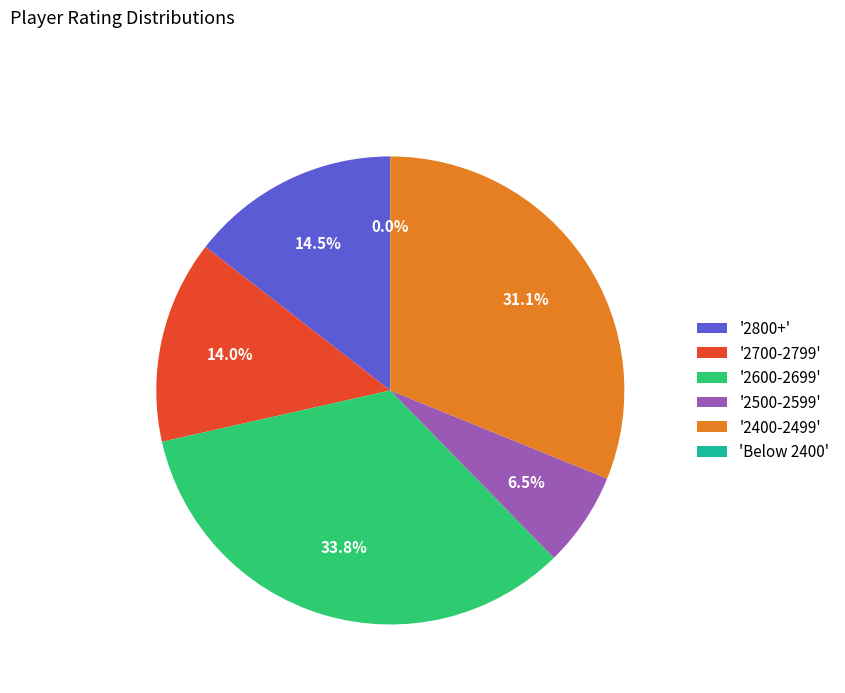

Is Wells Peter K the majority of the pie?

No